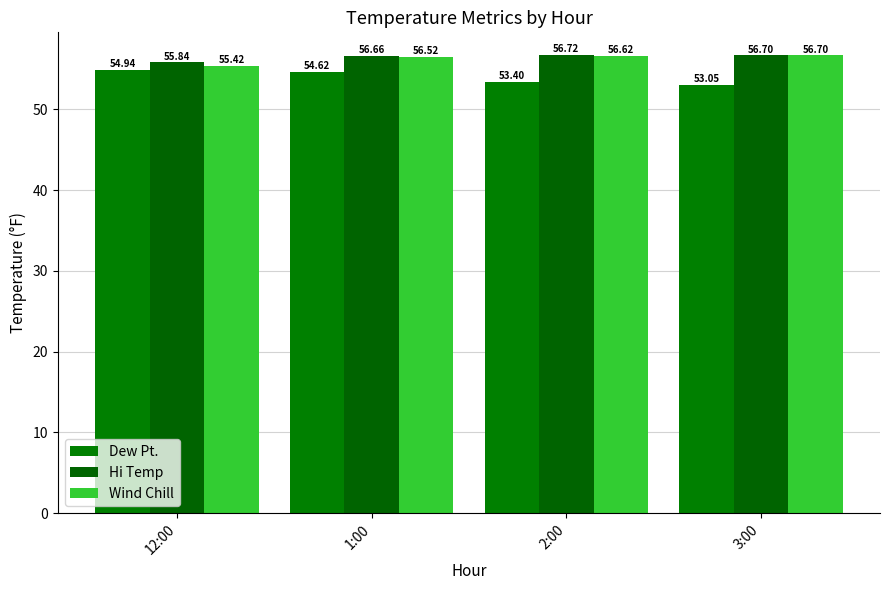

What is the approximate value of Dew Pt. at 12:00?

54.9